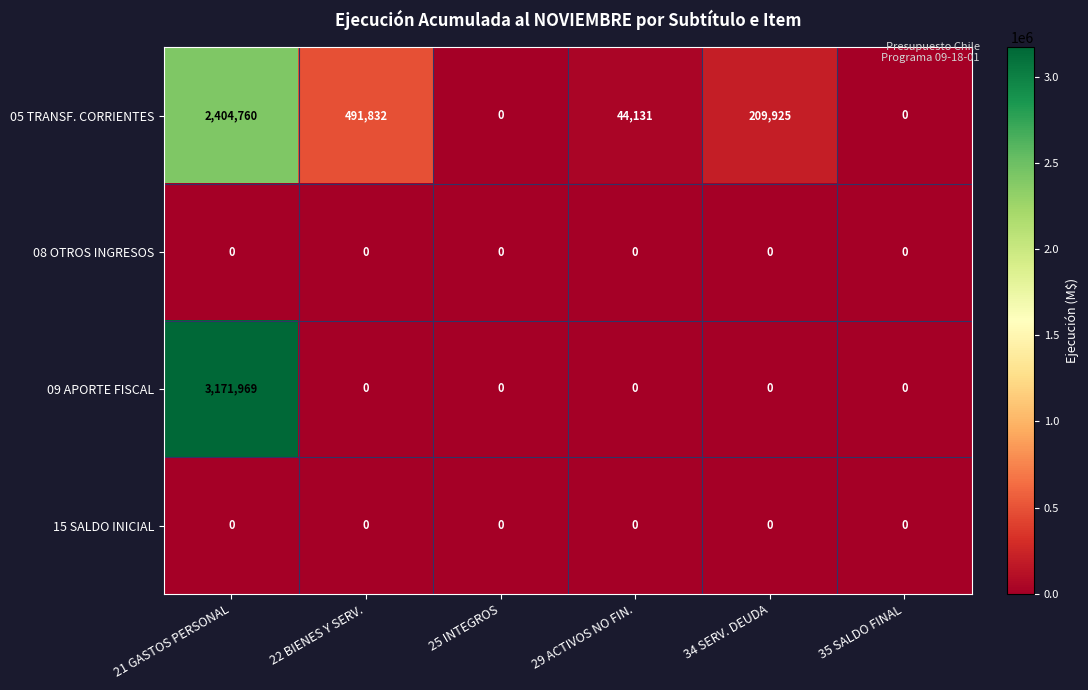

Between 21 GASTOS PERSONAL and 35 SALDO FINAL, which series saw the biggest shift?

09 APORTE FISCAL